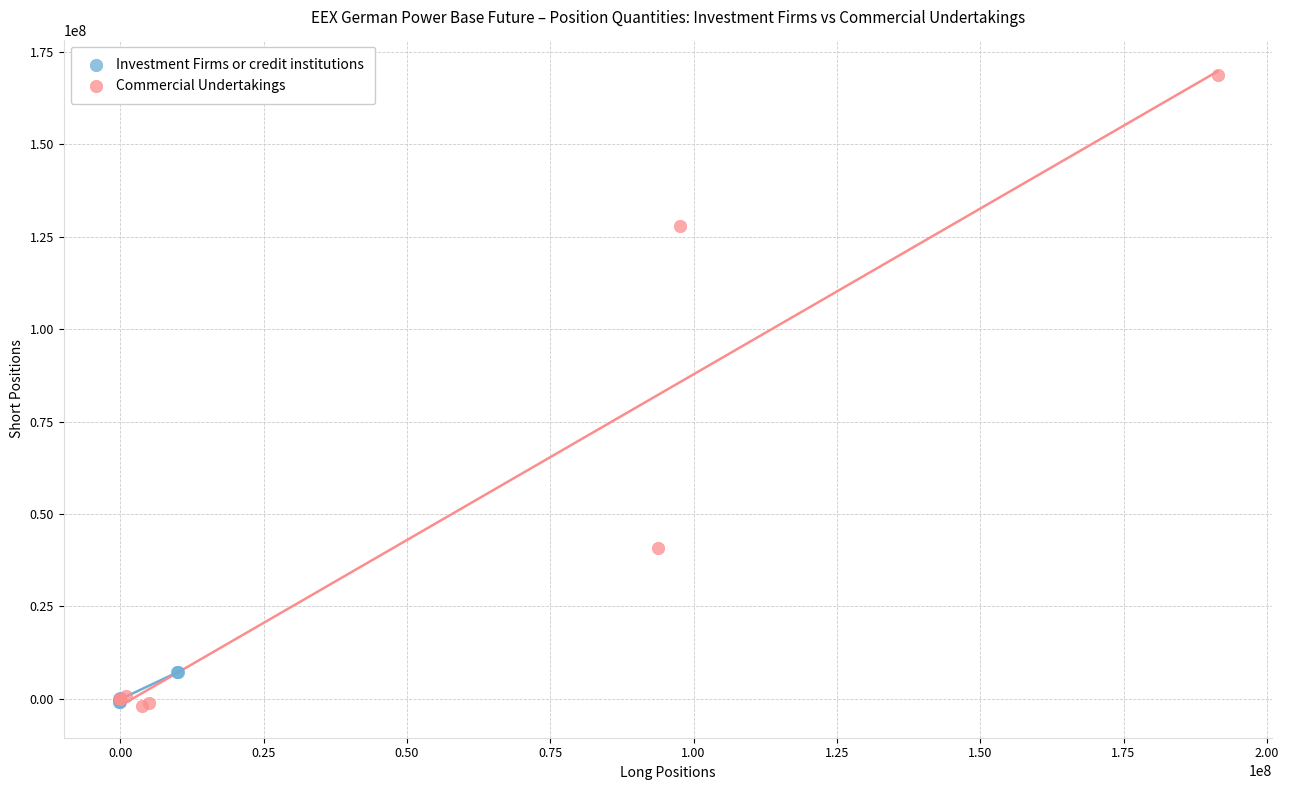

Which series contains the highest Y value?

Commercial Undertakings